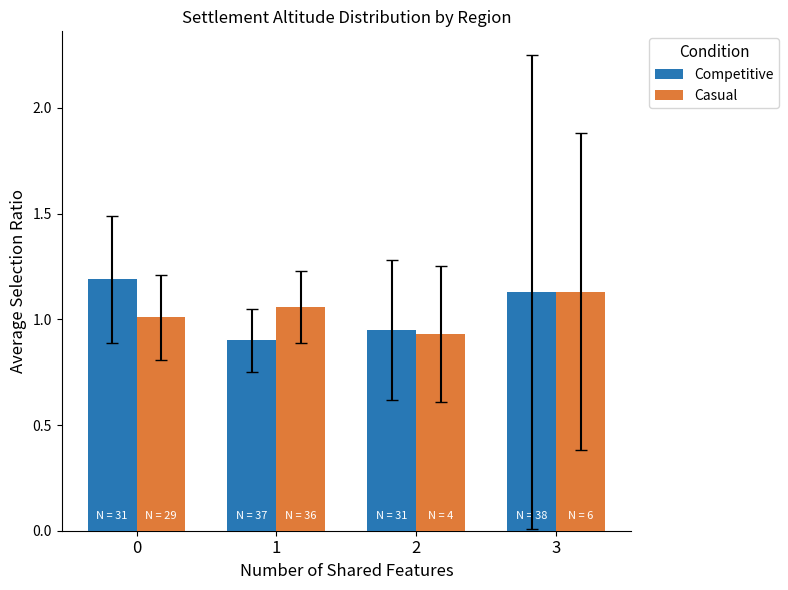

What is the value of the Competitive bar at the 1st from the left?

1.2